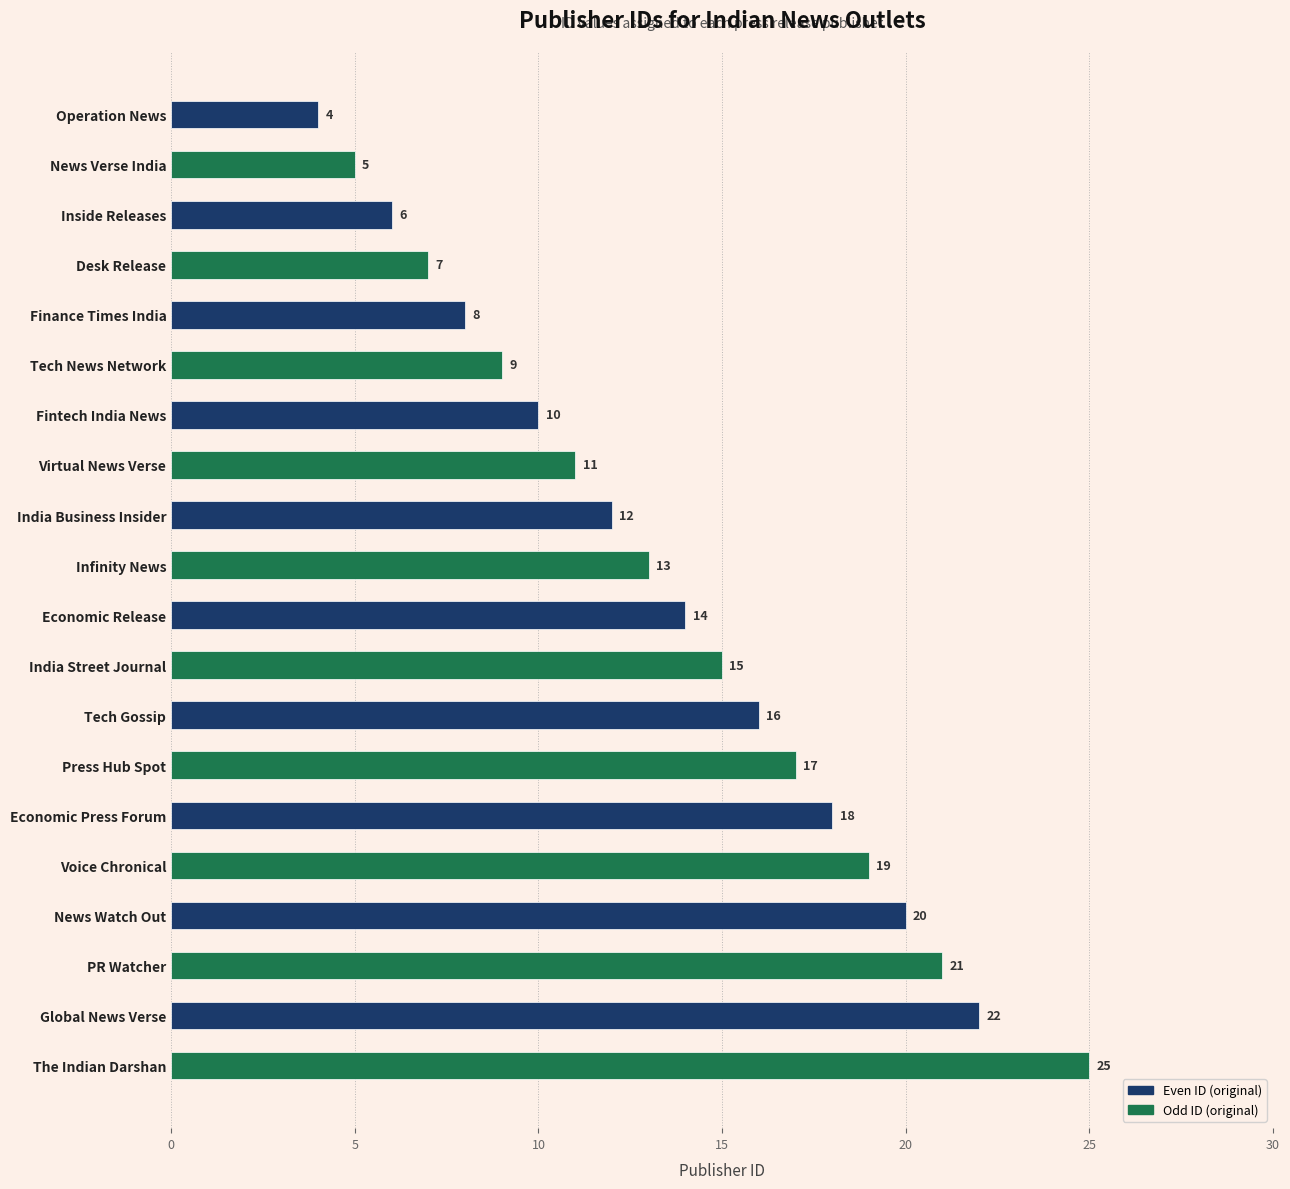

At which label is the value closest to 14?

Economic Release